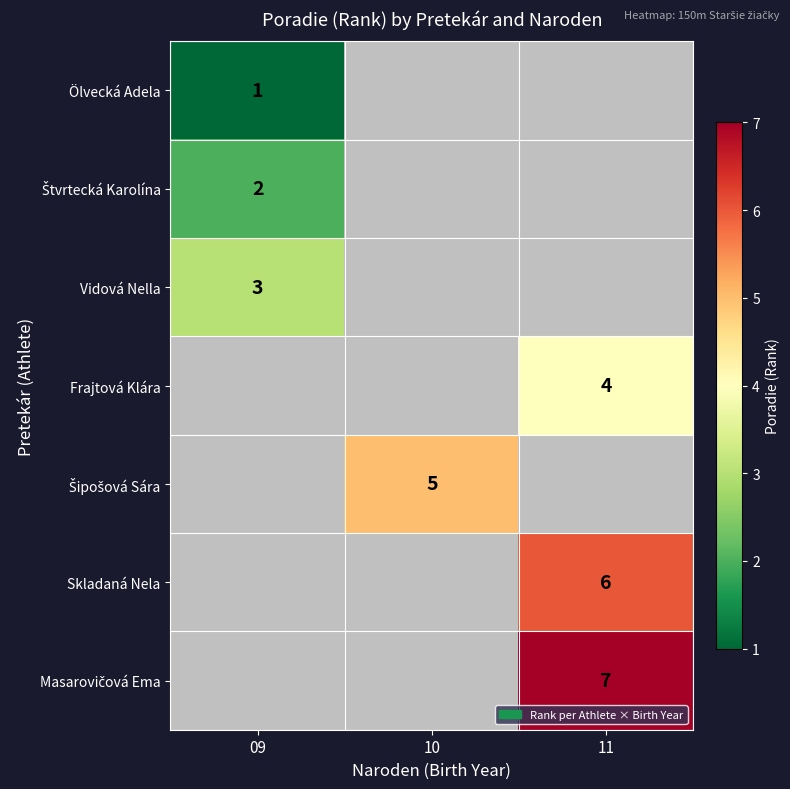

The Skladaná Nela series shows 3 at 11. True or false?

False